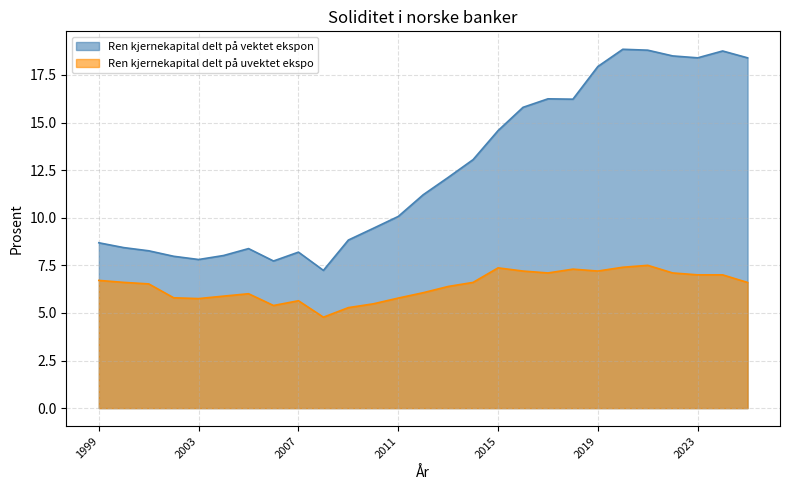

What is the difference between the maximum and minimum values in the Ren kjernekapital delt på uvektet ekspo series?

2.7